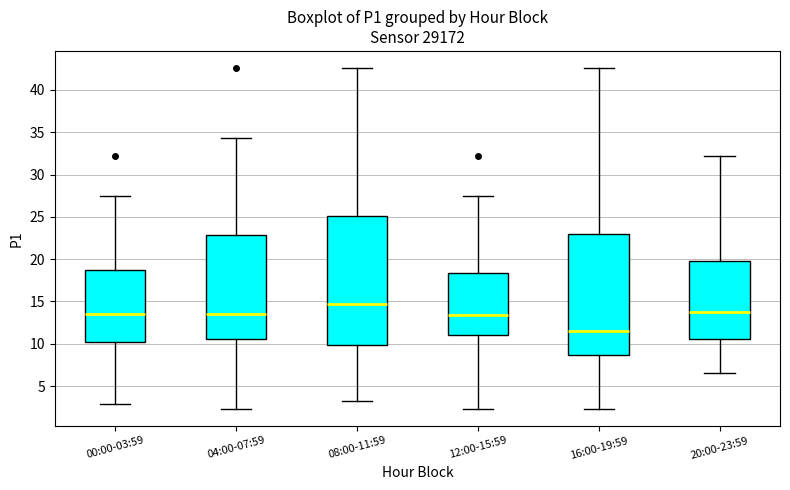

Comparing the boxes themselves (not the whiskers), which one is the tallest?

08:00-11:59